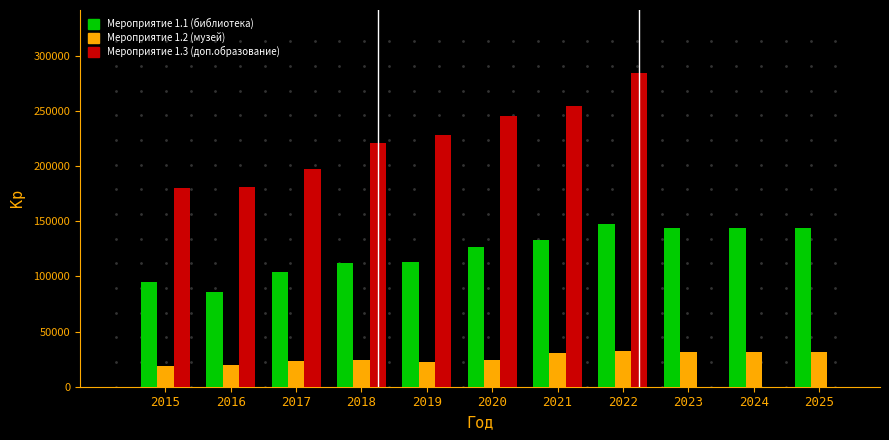

What is the spread (max minus min) of values at 2016?

161487.7